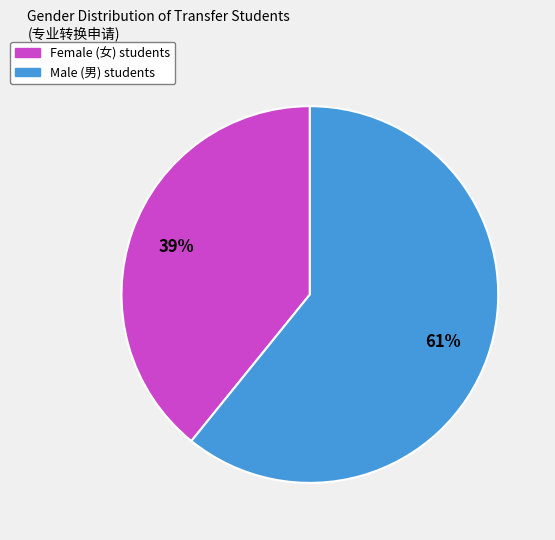

To the nearest percent, what is the difference between the largest and smallest slice percentages?

22%